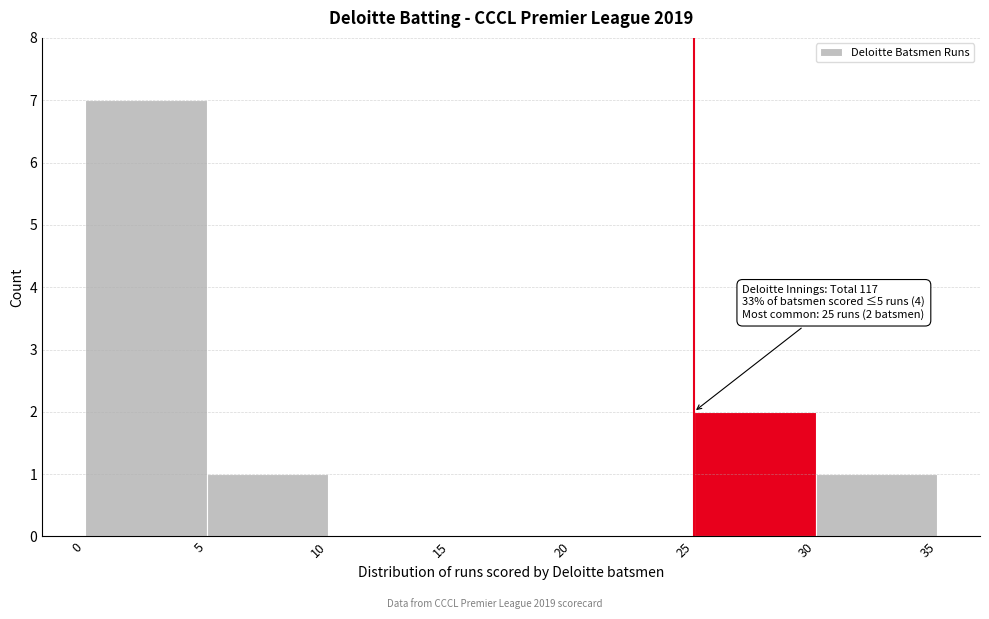

Which range on the x-axis has the tallest bar?

0 to 5